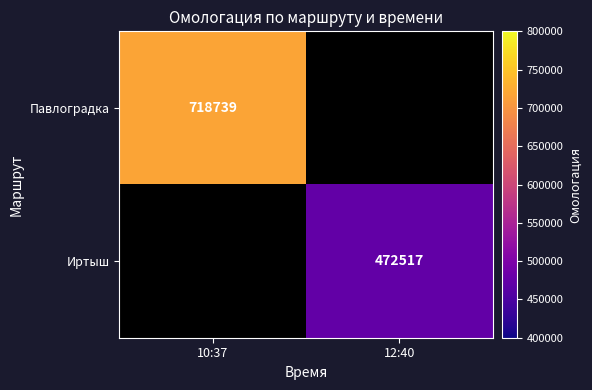

Which label corresponds to the smallest value in the chart?

12:40